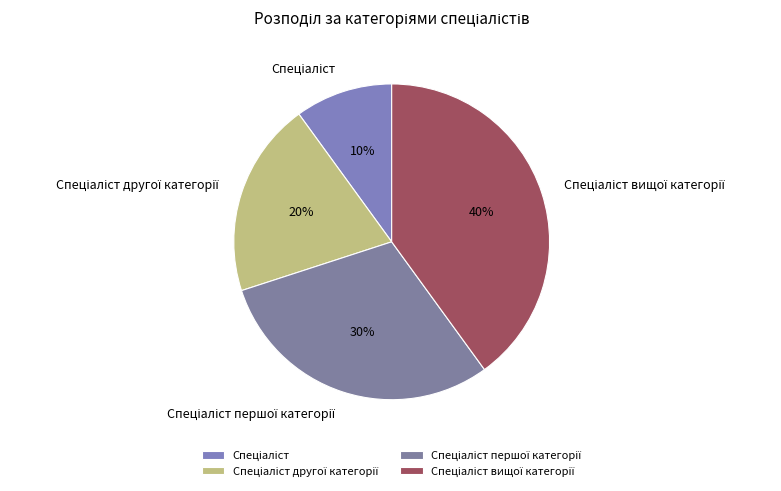

Is there any slice that represents more than half of the pie?

No